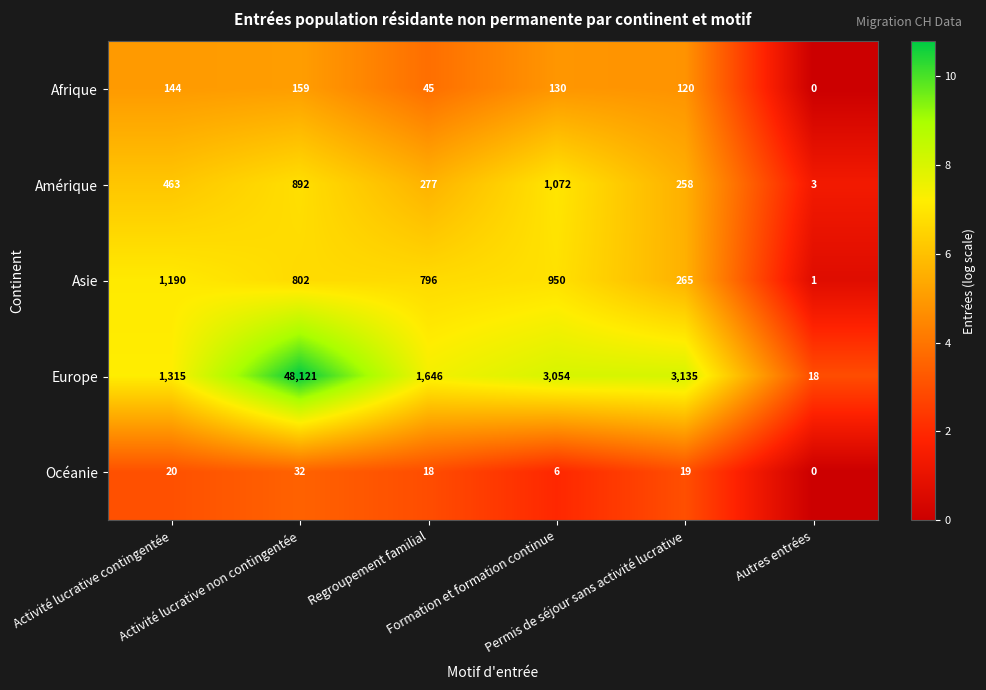

What is the maximum value shown in the chart?

48121